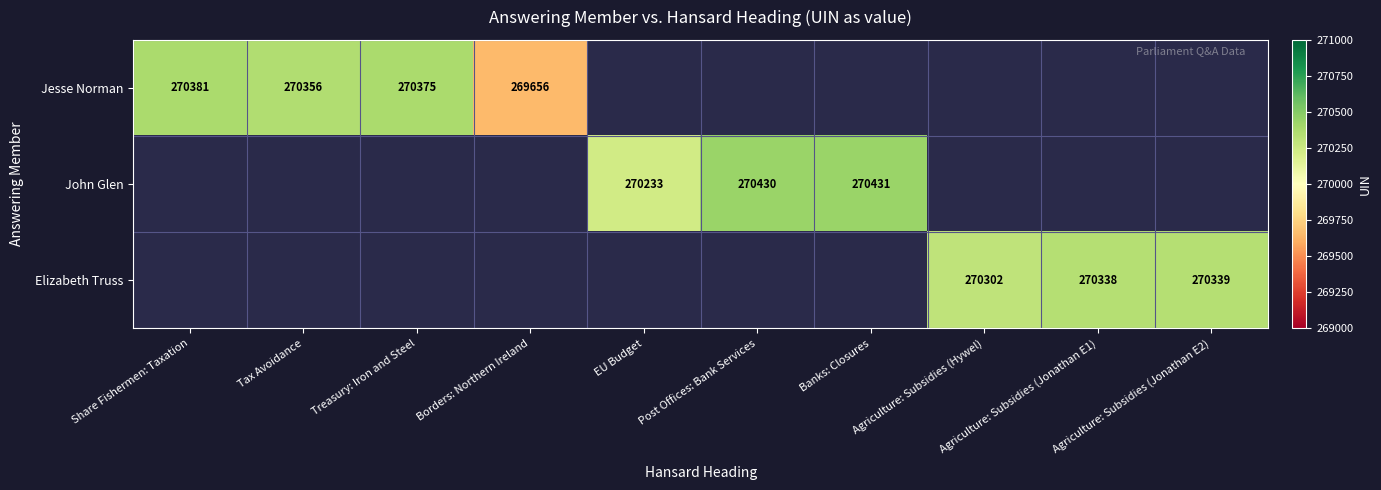

The value of Elizabeth Truss at Agriculture: Subsidies (Jonathan E1) is 270338. True or false?

True